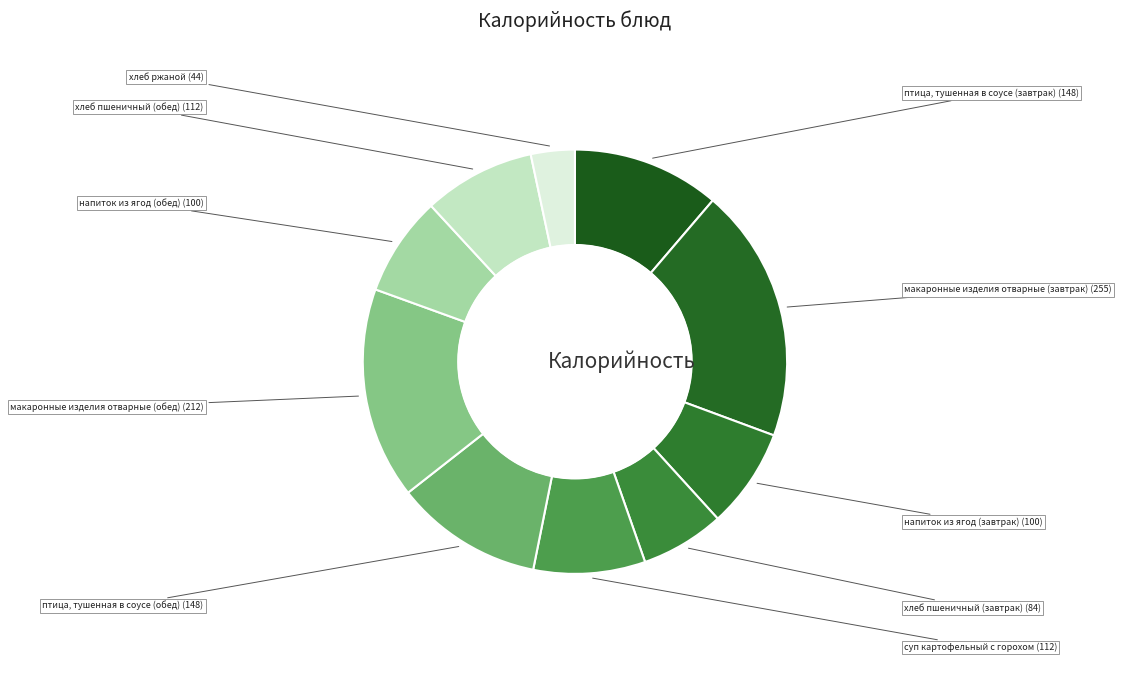

How many segments does this pie chart have?

10